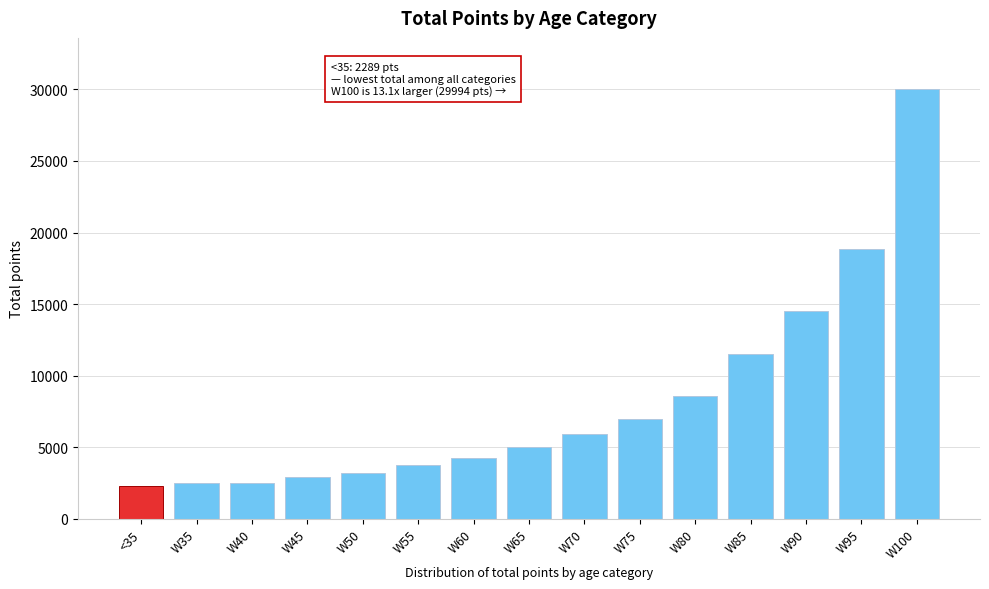

What is the maximum value shown in the chart?

29994